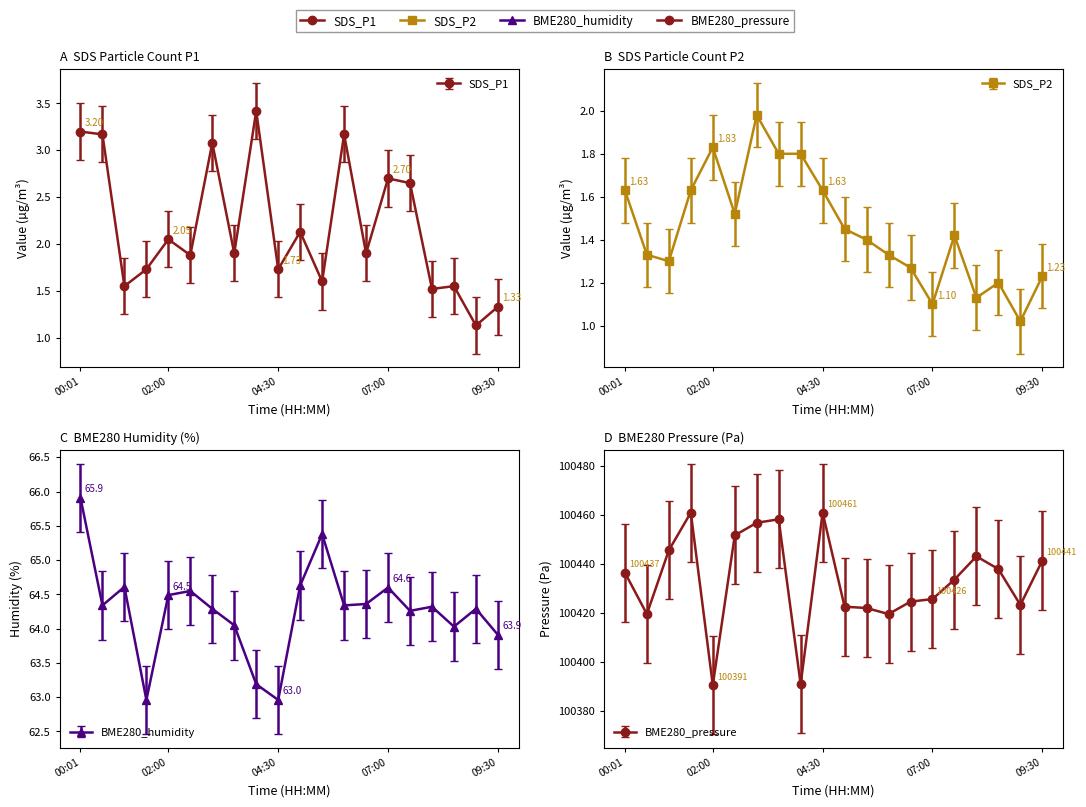

Rank the series by their maximum value, from lowest to highest.

SDS_P2, SDS_P1, BME280_humidity, BME280_pressure